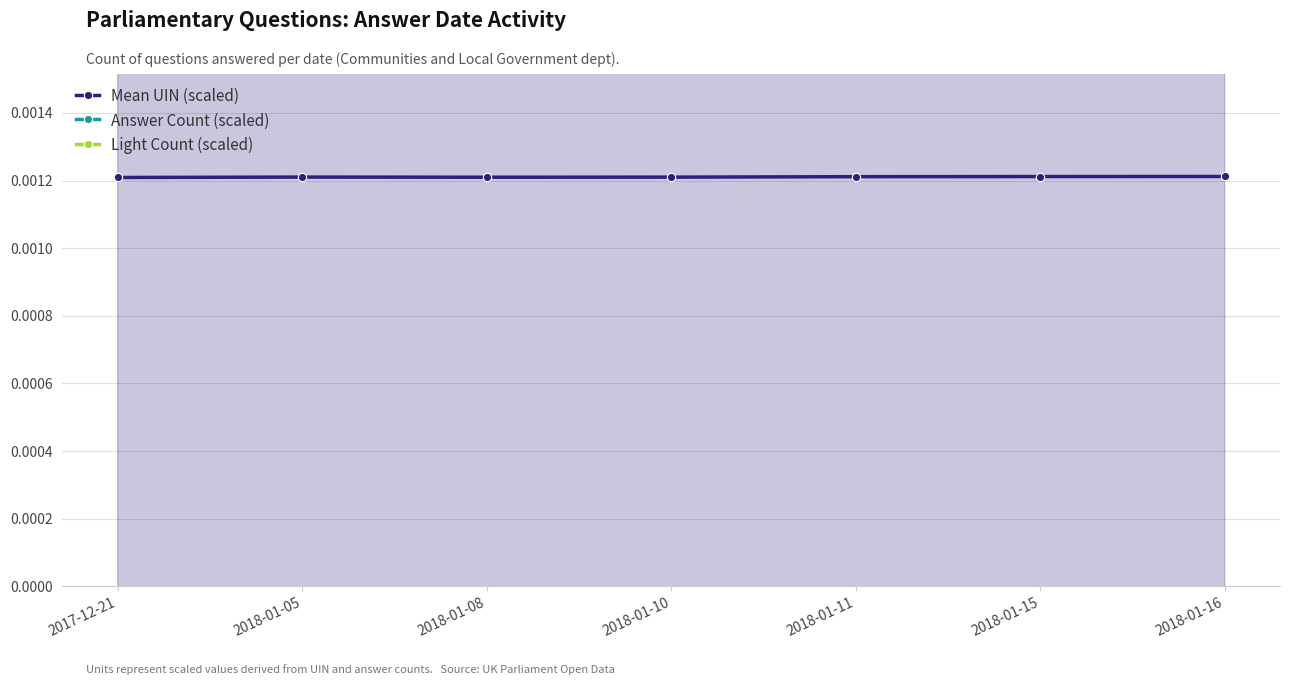

At which category does Mean UIN (scaled) reach its first local peak?

2018-01-05